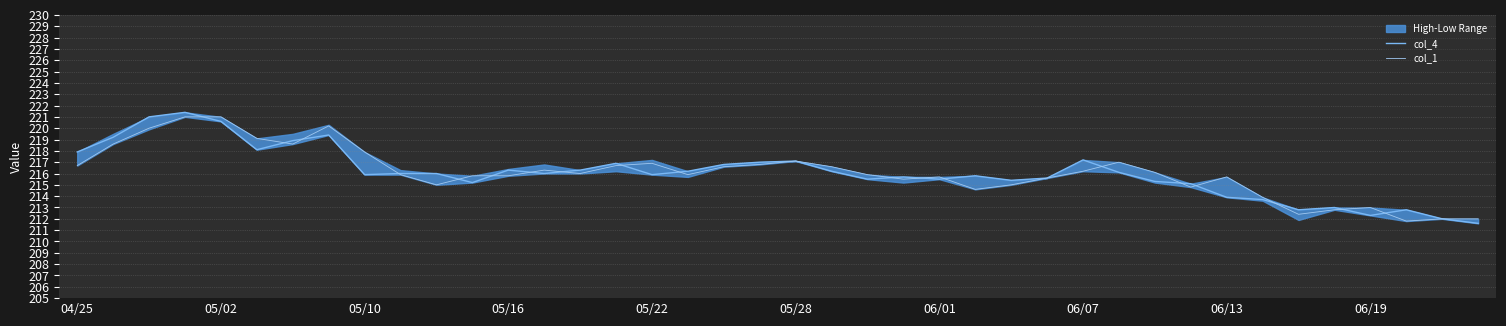

True or false: col_4 has a value of 217.9 at 04/25.

True